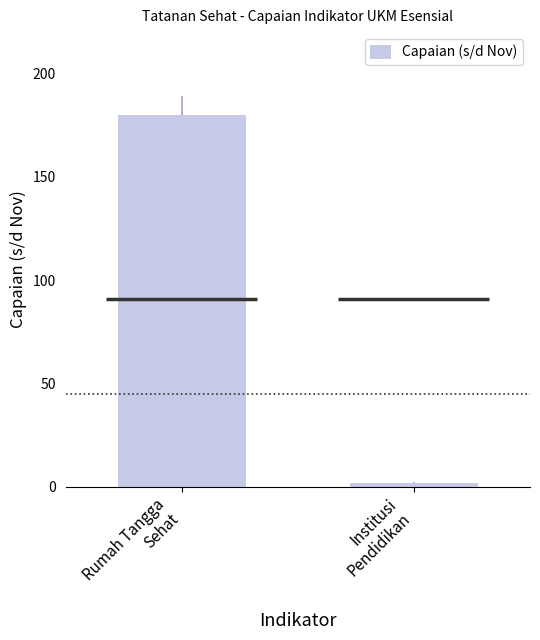

Which category has the highest value across all series?

Rumah Tangga
Sehat